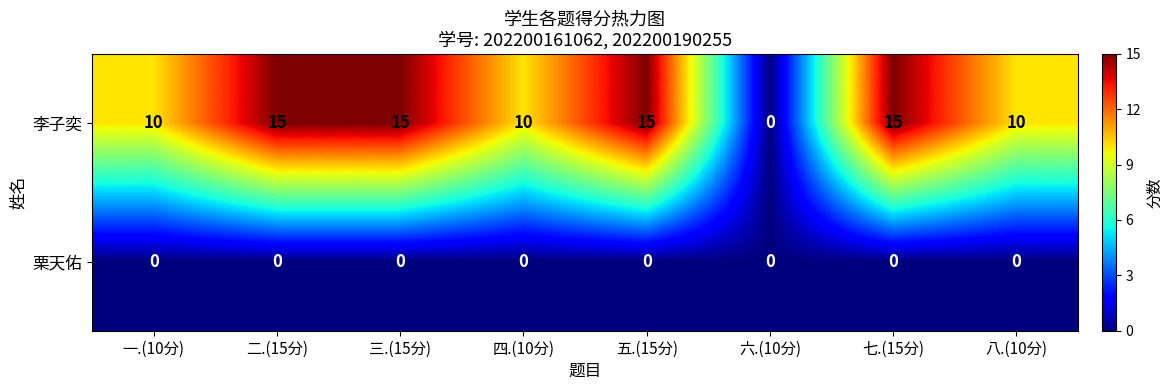

What is the difference between the highest and lowest values at 八.(10分)?

10